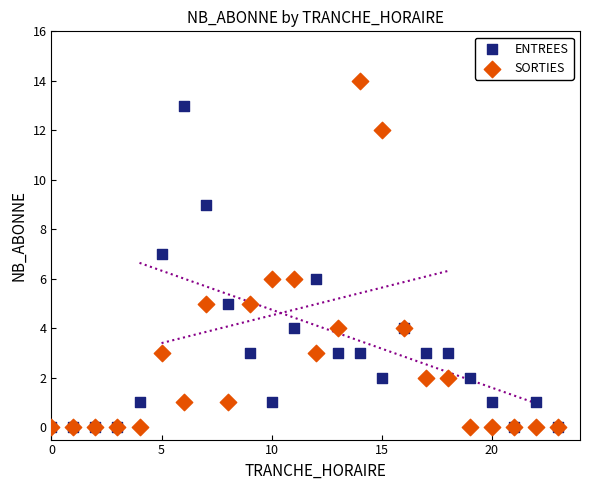

Which series reaches the maximum Y coordinate?

SORTIES